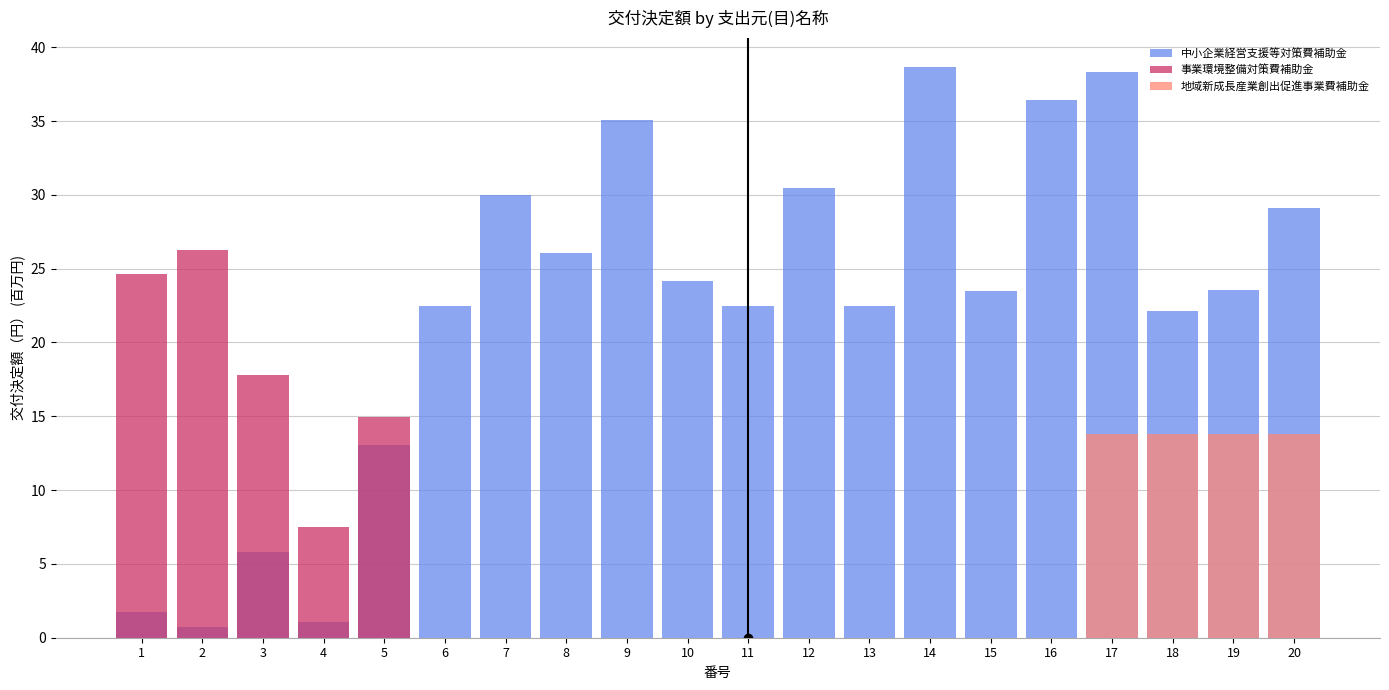

Is the value of 中小企業経営支援等対策費補助金 at 6 greater than the value of 事業環境整備対策費補助金 at 16?

Yes